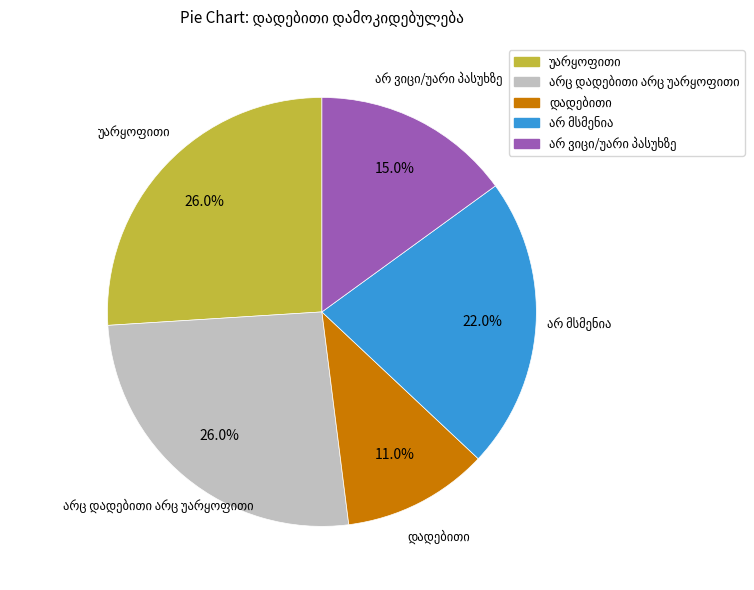

To the nearest percent, what is the difference between the largest and smallest slice percentages?

15%